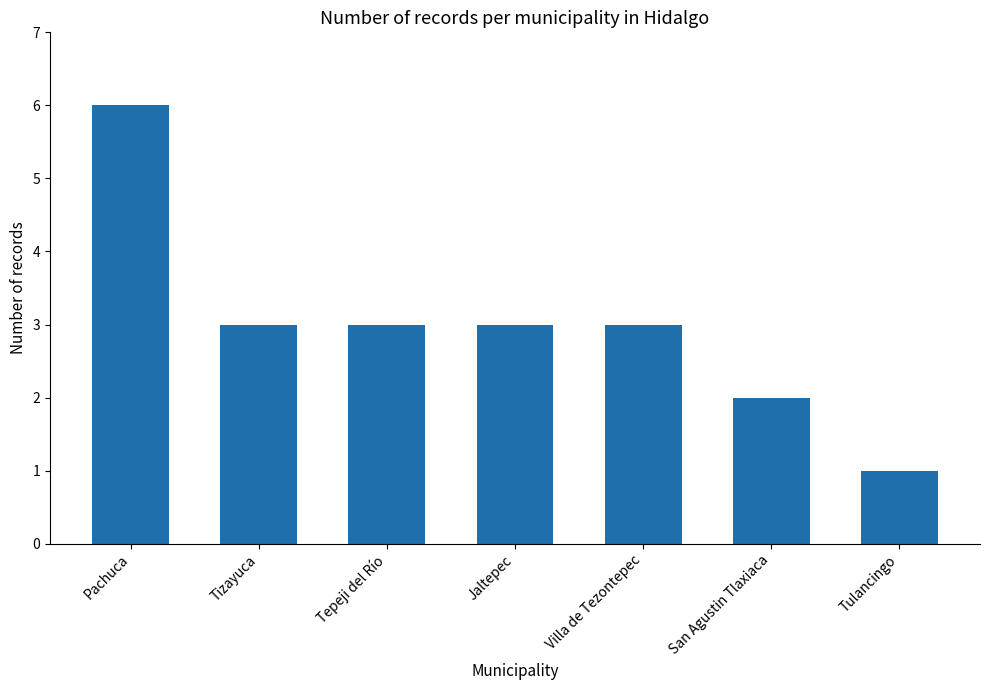

Approximately how many times larger is the value at Tepeji del Río compared to Jaltepec?

1.0